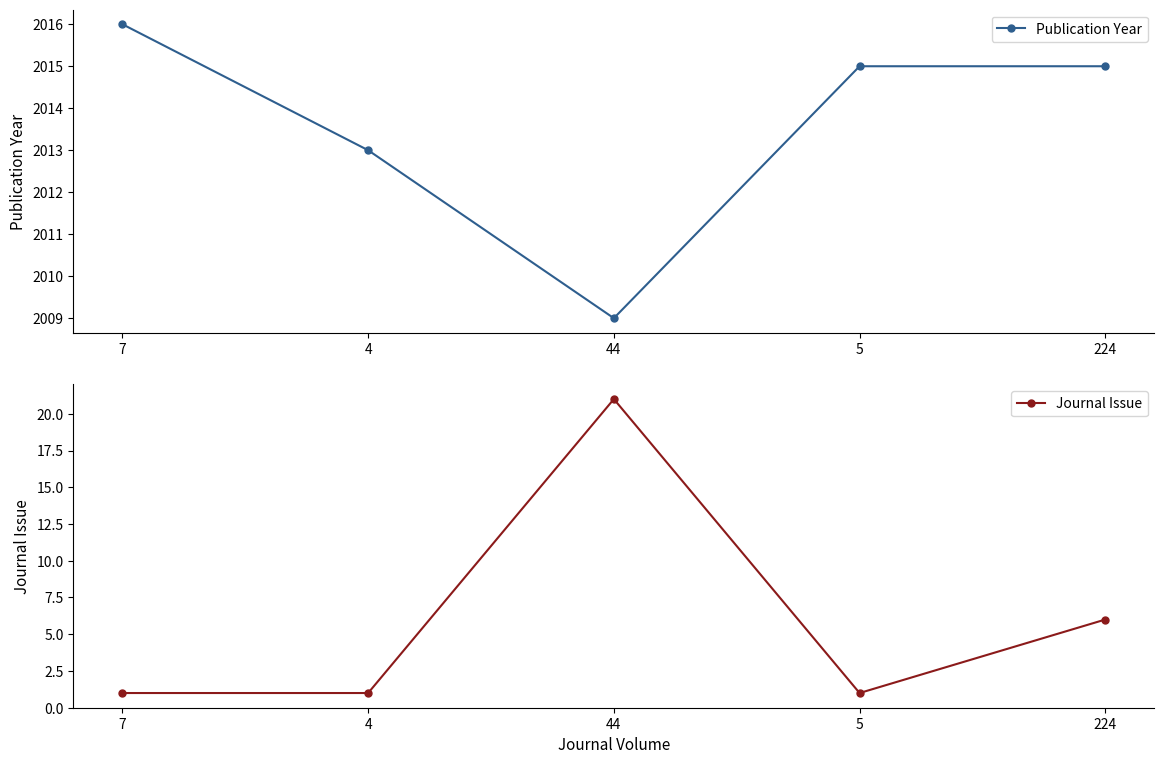

How many values in the Publication Year series are below 2015?

2